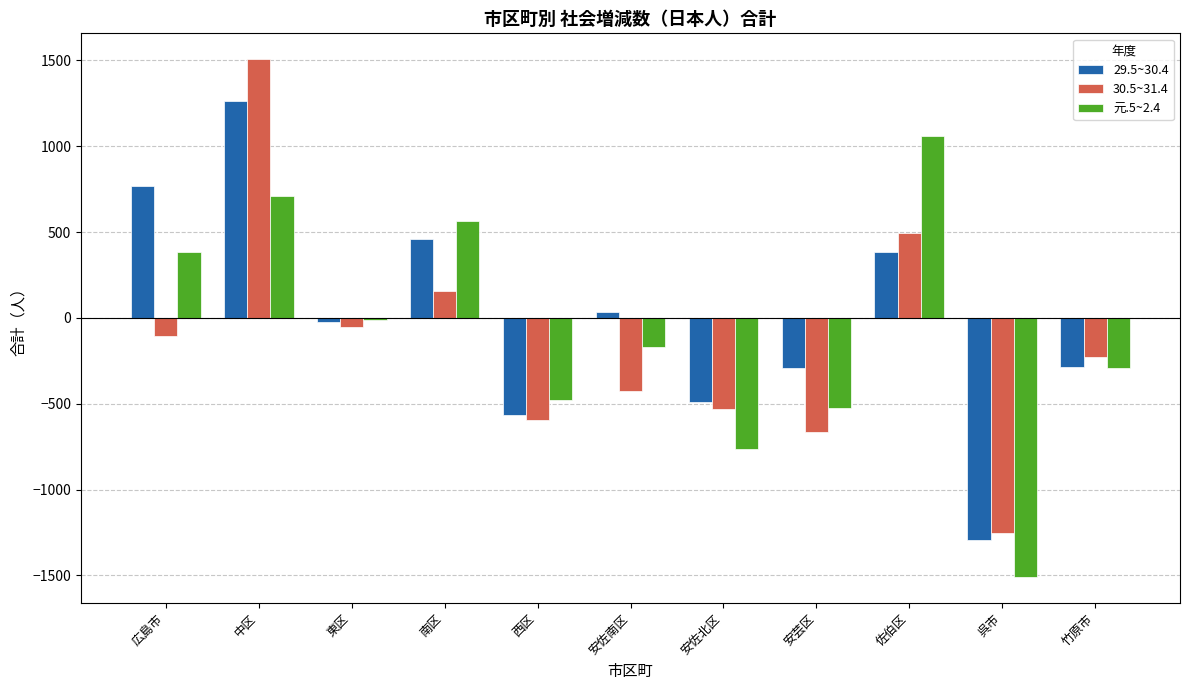

What is the value of the 元.5~2.4 bar at the 9th from the left?

1059